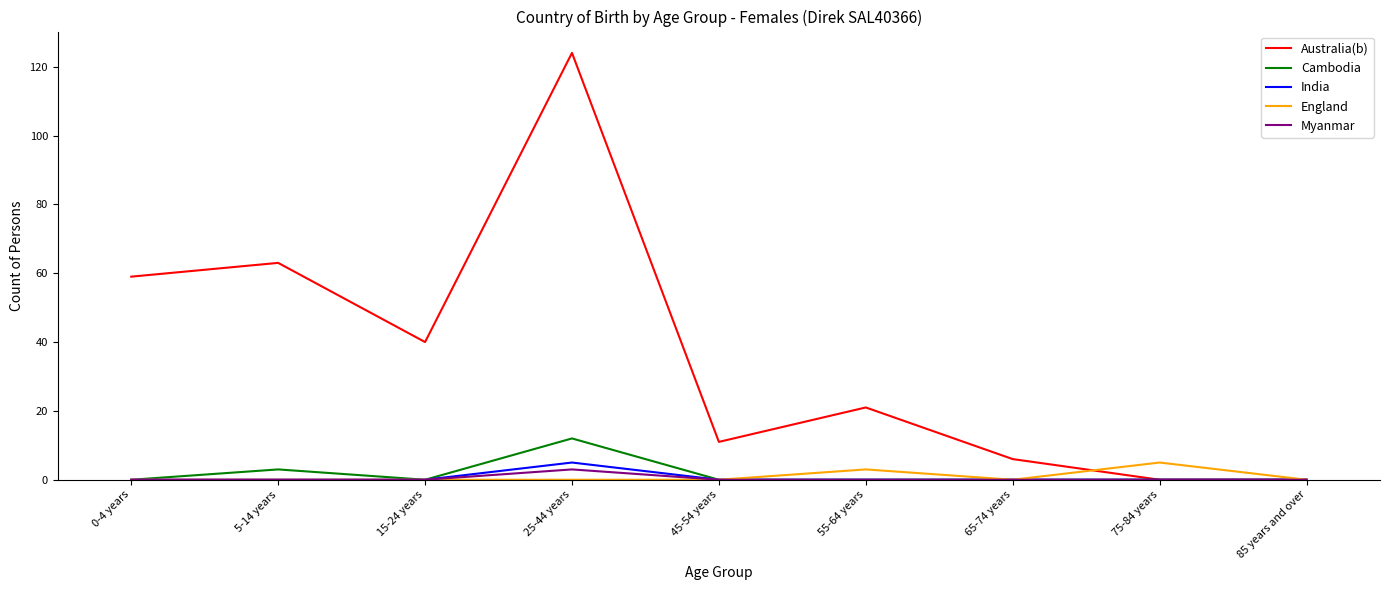

The value of Cambodia at 85 years and over is 0. True or false?

True